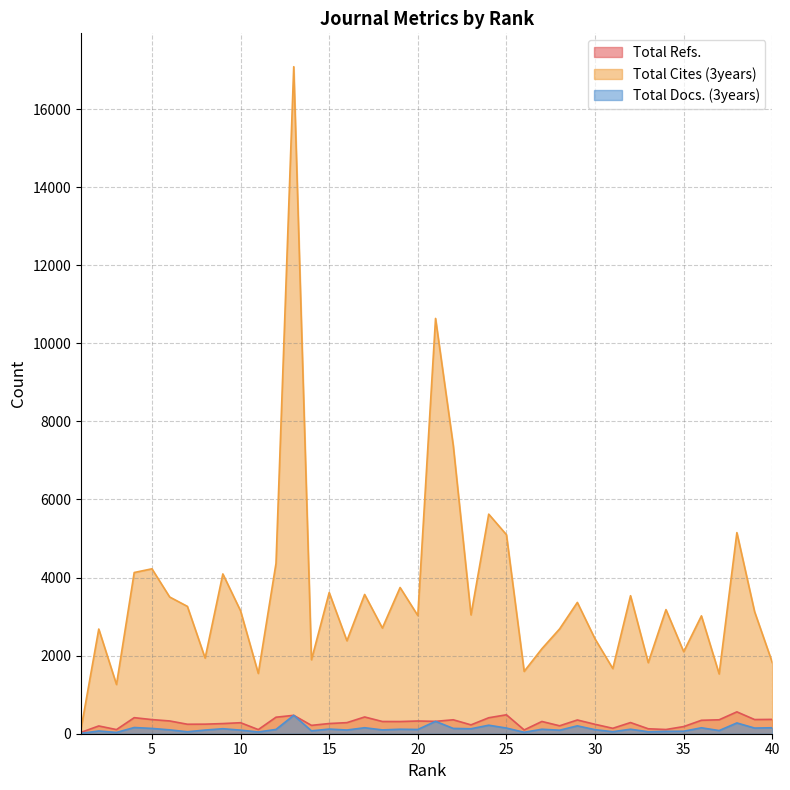

At which label is Total Refs. closest to 297?

32